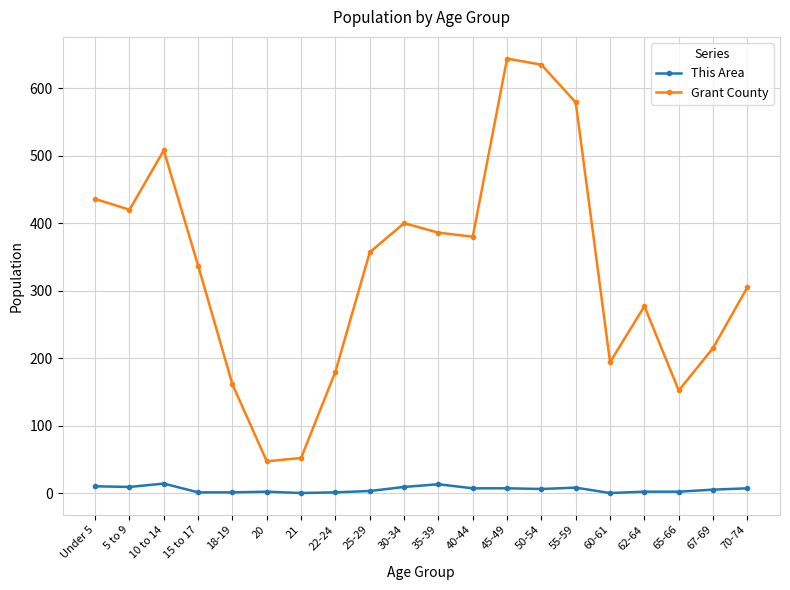

True or false: This Area has more than 0 points higher than both neighbors.

True